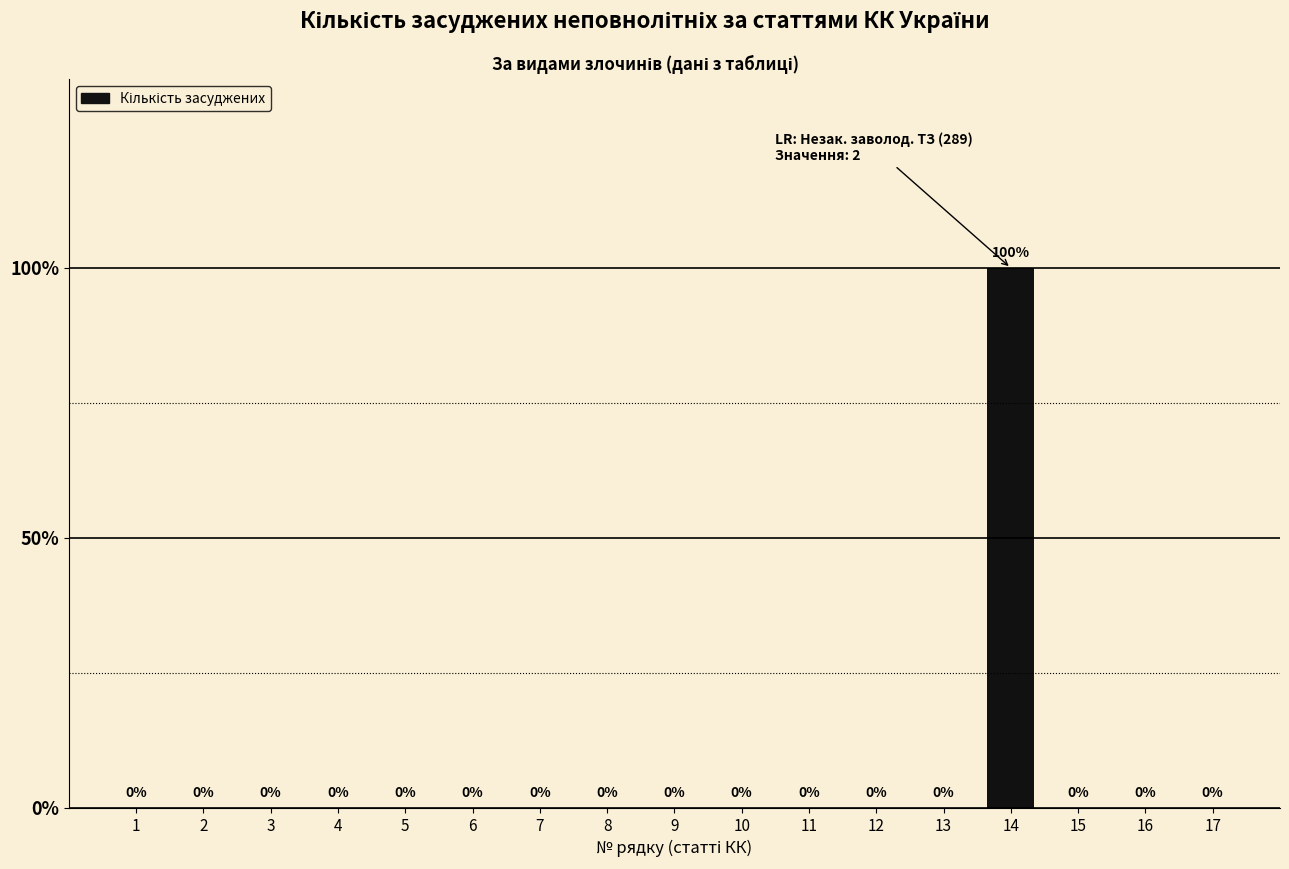

Are the bars horizontal?

No